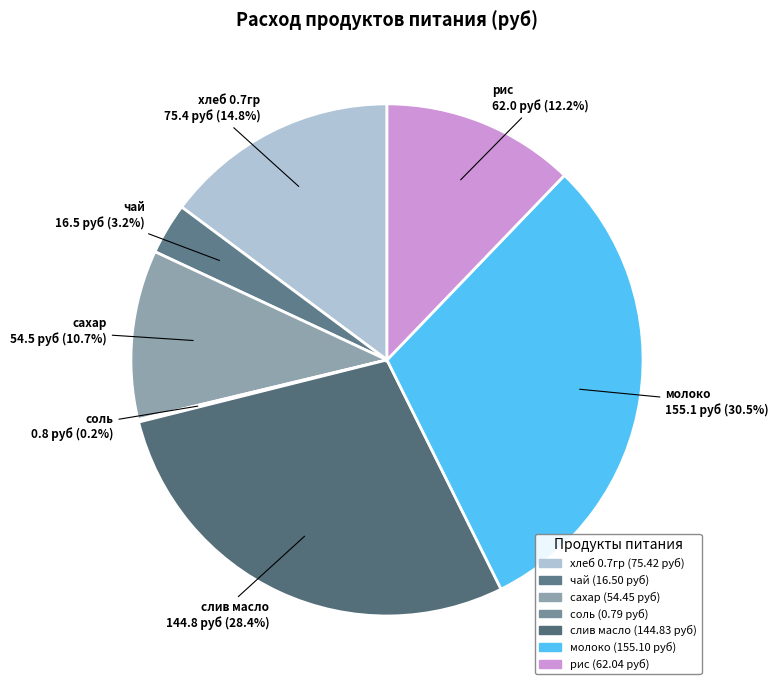

To the nearest percent, what portion does хлеб 0.7гр represent?

15%